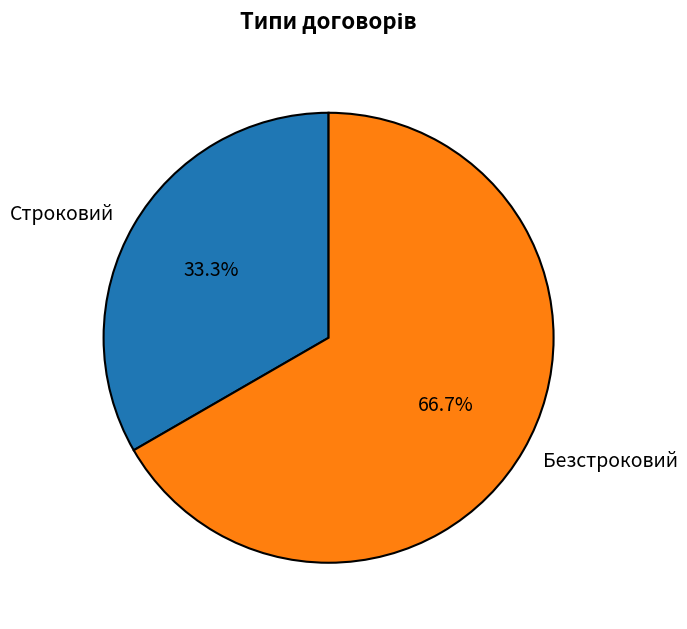

Does Безстроковий account for over 50% of the chart?

Yes